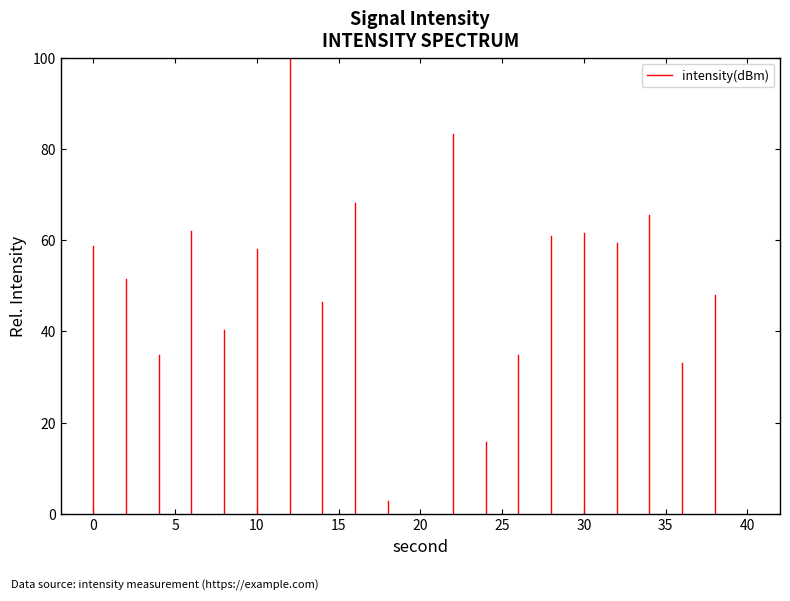

What is the change in value from −5 to 0?

+58.8